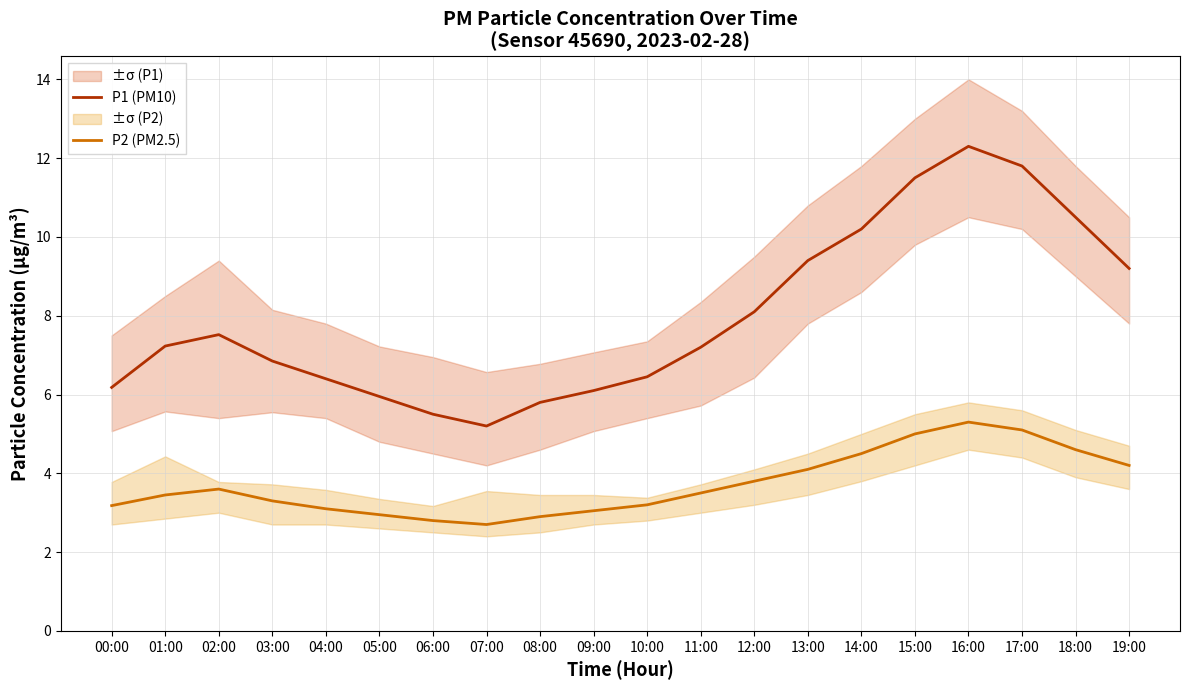

Where is the first local maximum for P1 (PM10)?

02:00